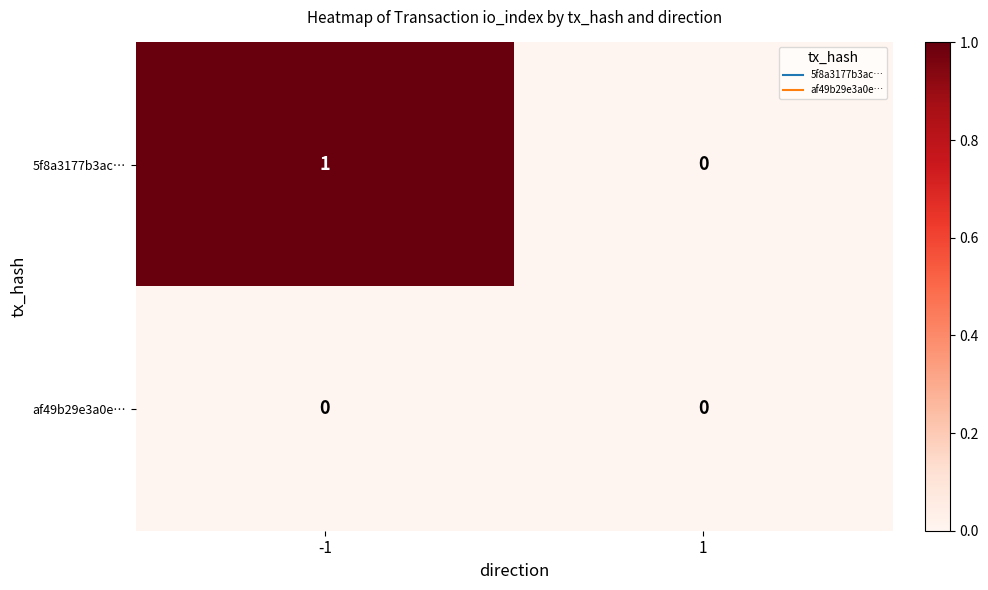

List the series in order of their overall mean, lowest first.

af49b29e3a0e…, 5f8a3177b3ac…